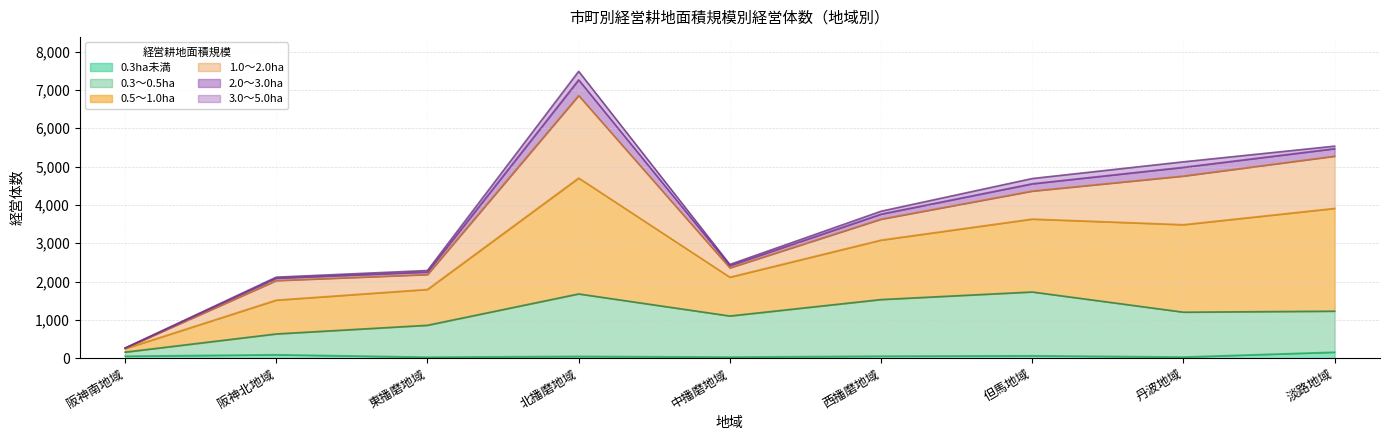

Which series has the widest spread of values?

0.5～1.0ha